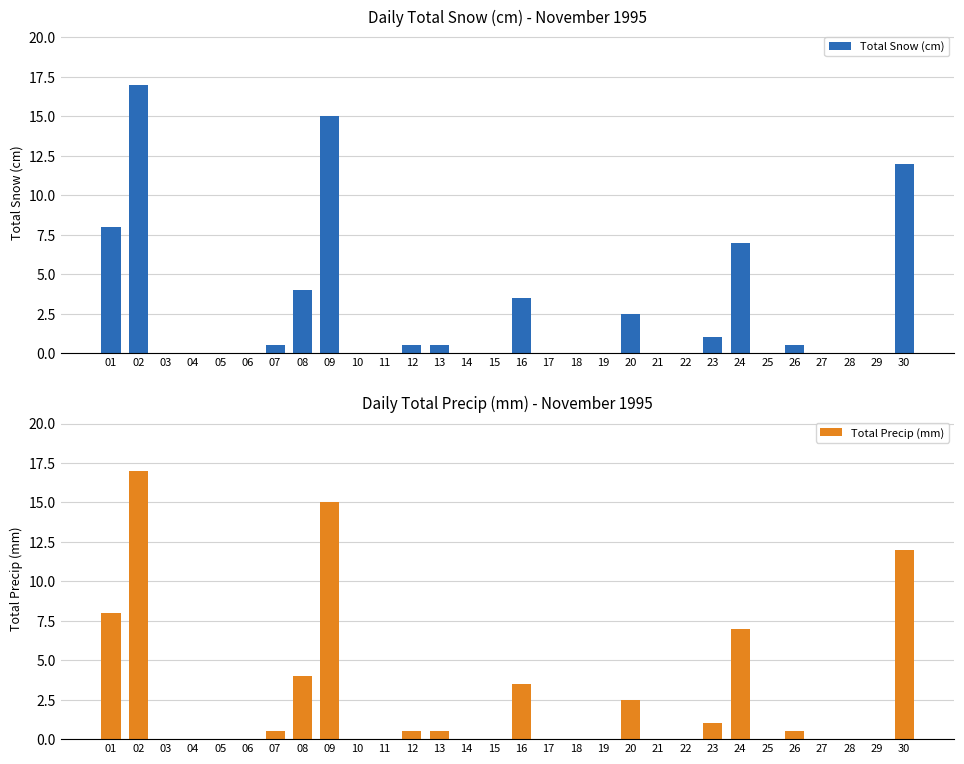

At which category is the sum across all series the highest?

02